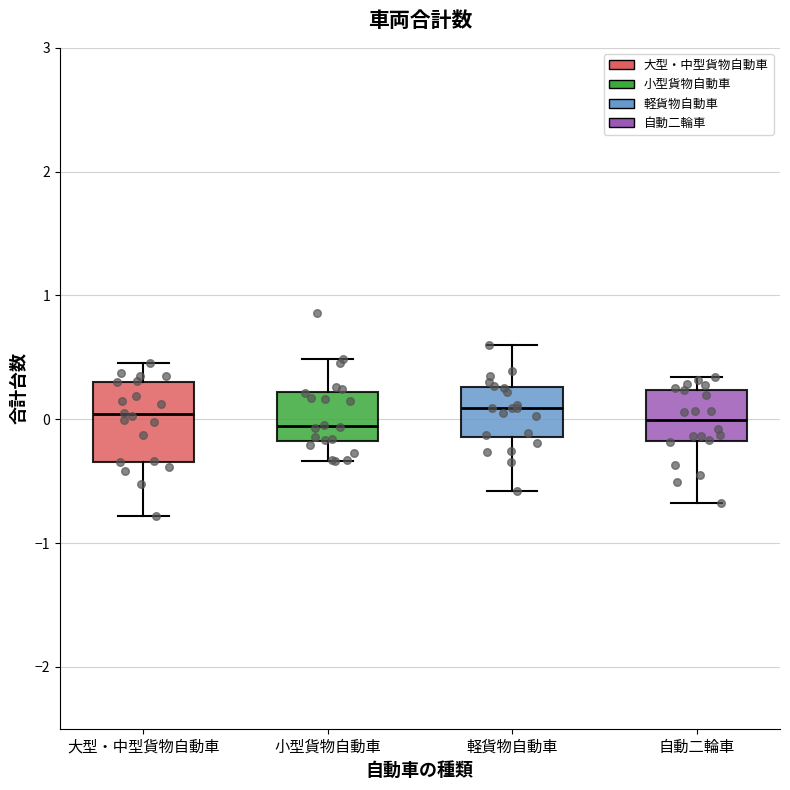

Comparing the boxes themselves (not the whiskers), which one is the tallest?

大型・中型貨物自動車